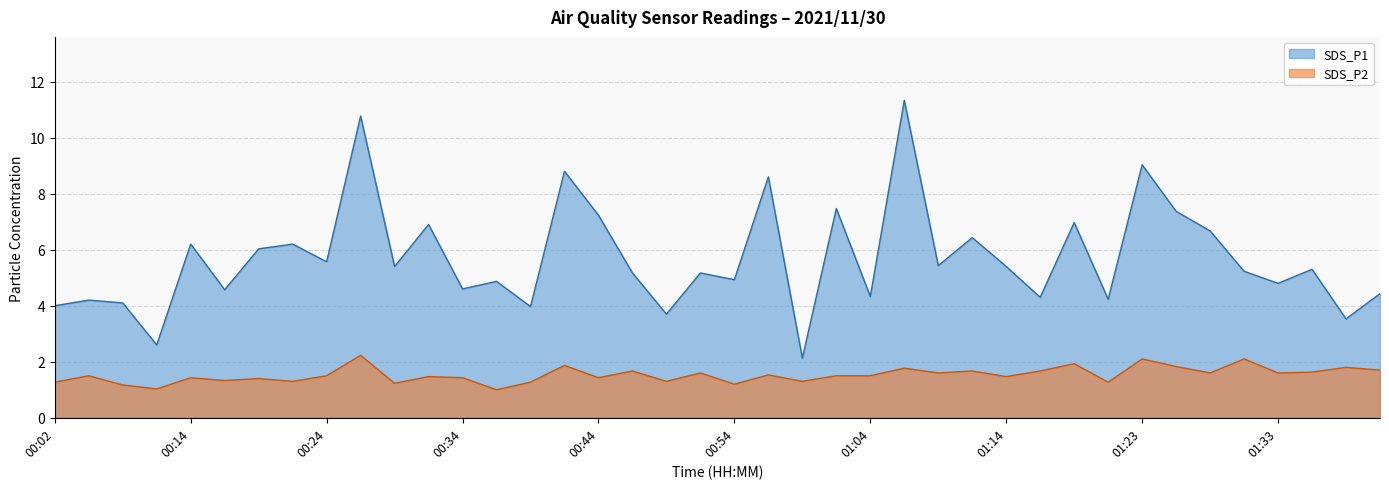

The SDS_P1 series shows 4.8 at 01:18. True or false?

False